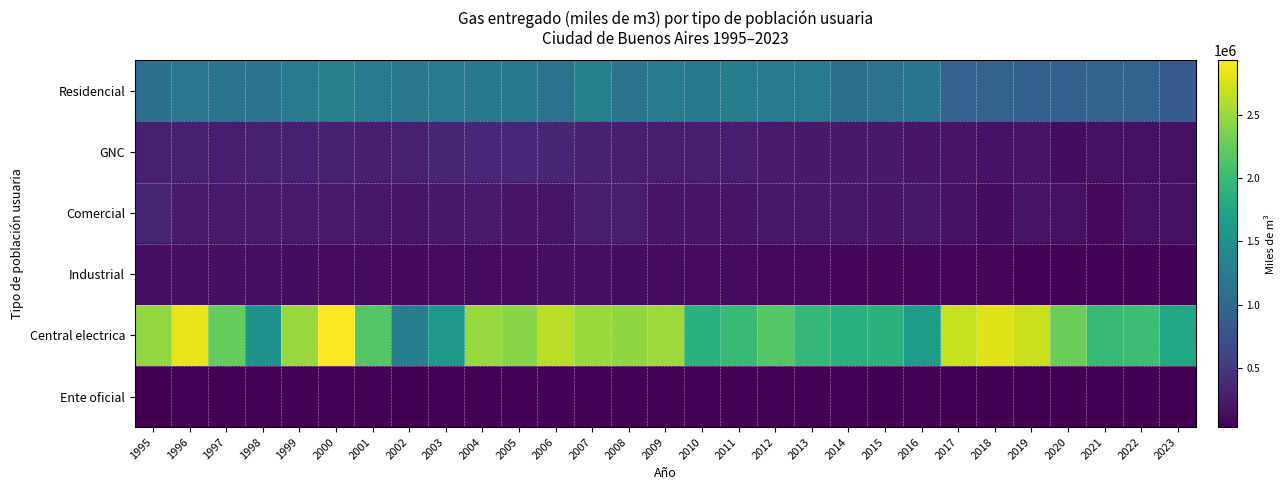

Reading left to right, list all the values displayed in this chart.

Residencial: 1995=1093454	1996=1176158	1997=1142461	1998=1133861	1999=1231535	2000=1297985	2001=1217828	2002=1194478	2003=1233336	2004=1201756	2005=1203914	2006=1125272	2007=1302389	2008=1145188	2009=1216168	2010=1205216	2011=1263327	2012=1224385	2013=1223690	2014=1081353	2015=1110752	2016=1157477	2017=943358	2018=955279	2019=935234	2020=937851	2021=982575	2022=961188	2023=870245
GNC: 1995=292224	1996=286191	1997=269701	1998=289670	1999=283417	2000=285737	2001=280253	2002=282152	2003=340402	2004=371575	2005=366174	2006=339247	2007=300033	2008=275994	2009=263915	2010=251668	2011=247782	2012=247019	2013=234951	2014=234947	2015=229321	2016=213131	2017=185969	2018=176314	2019=182028	2020=129683	2021=167162	2022=158046	2023=156698
Comercial: 1995=332297	1996=241142	1997=243993	1998=243941	1999=246015	2000=238886	2001=222430	2002=212961	2003=234577	2004=243024	2005=206381	2006=194893	2007=269287	2008=251561	2009=205552	2010=208628	2011=189832	2012=215573	2013=216950	2014=215130	2015=205313	2016=214432	2017=172375	2018=126666	2019=186004	2020=160587	2021=109878	2022=160324	2023=160935
Industrial: 1995=147467	1996=147726	1997=152350	1998=135480	1999=127454	2000=121627	2001=121627	2002=106251	2003=116010	2004=120119	2005=113812	2006=147782	2007=145335	2008=132318	2009=114542	2010=119530	2011=116569	2012=97031	2013=96701	2014=87325	2015=87354	2016=82456	2017=73183	2018=66953	2019=64842	2020=55635	2021=60248	2022=63516	2023=64809
Central electrica: 1995=2458821	1996=2845223	1997=2248205	1998=1516017	1999=2490563	2000=2932531	2001=2161679	2002=1277206	2003=1573187	2004=2484045	2005=2413354	2006=2629972	2007=2496777	2008=2453101	2009=2509474	2010=1880054	2011=1990903	2012=2164468	2013=1962081	2014=1876702	2015=1891631	2016=1631257	2017=2684575	2018=2796434	2019=2696609	2020=2283632	2021=1988023	2022=2035744	2023=1775368
Ente oficial: 1995=36827	1996=51382	1997=50220	1998=47988	1999=48397	2000=46994	2001=43756	2002=41892	2003=46146	2004=47809	2005=55145	2006=55007	2007=45528	2008=51237	2009=45281	2010=47392	2011=46791	2012=46643	2013=43897	2014=46620	2015=42101	2016=49021	2017=41269	2018=43021	2019=38530	2020=33701	2021=32005	2022=35562	2023=34957